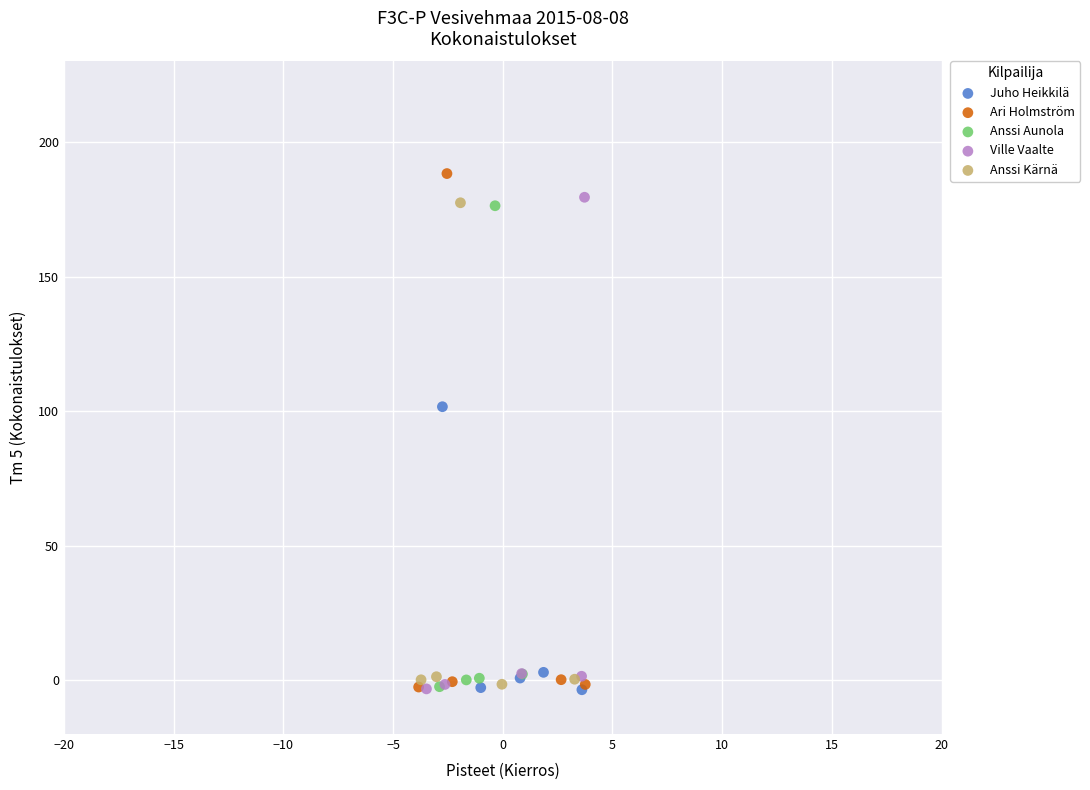

Which series has the widest spread of Y values?

Ari Holmström